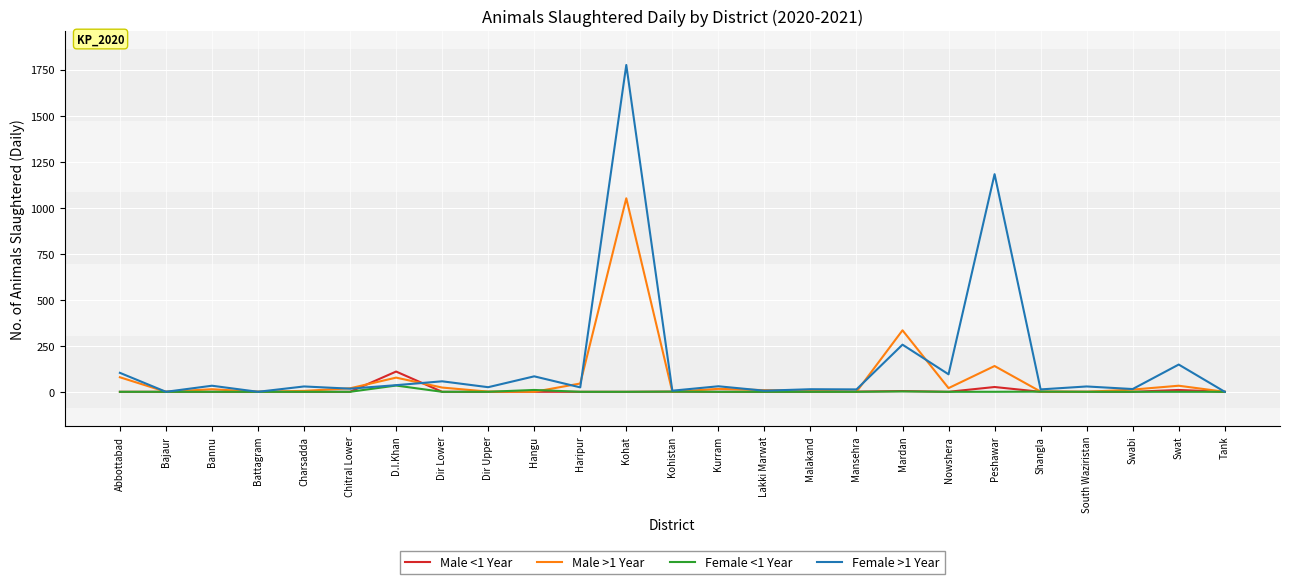

True or false: Female >1 Year has more than 2 interior local peaks.

True